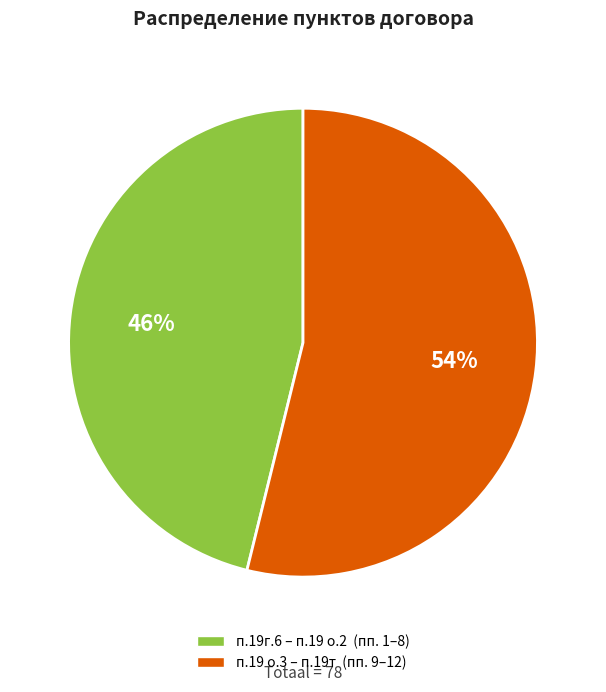

How many slices are in this pie chart?

2